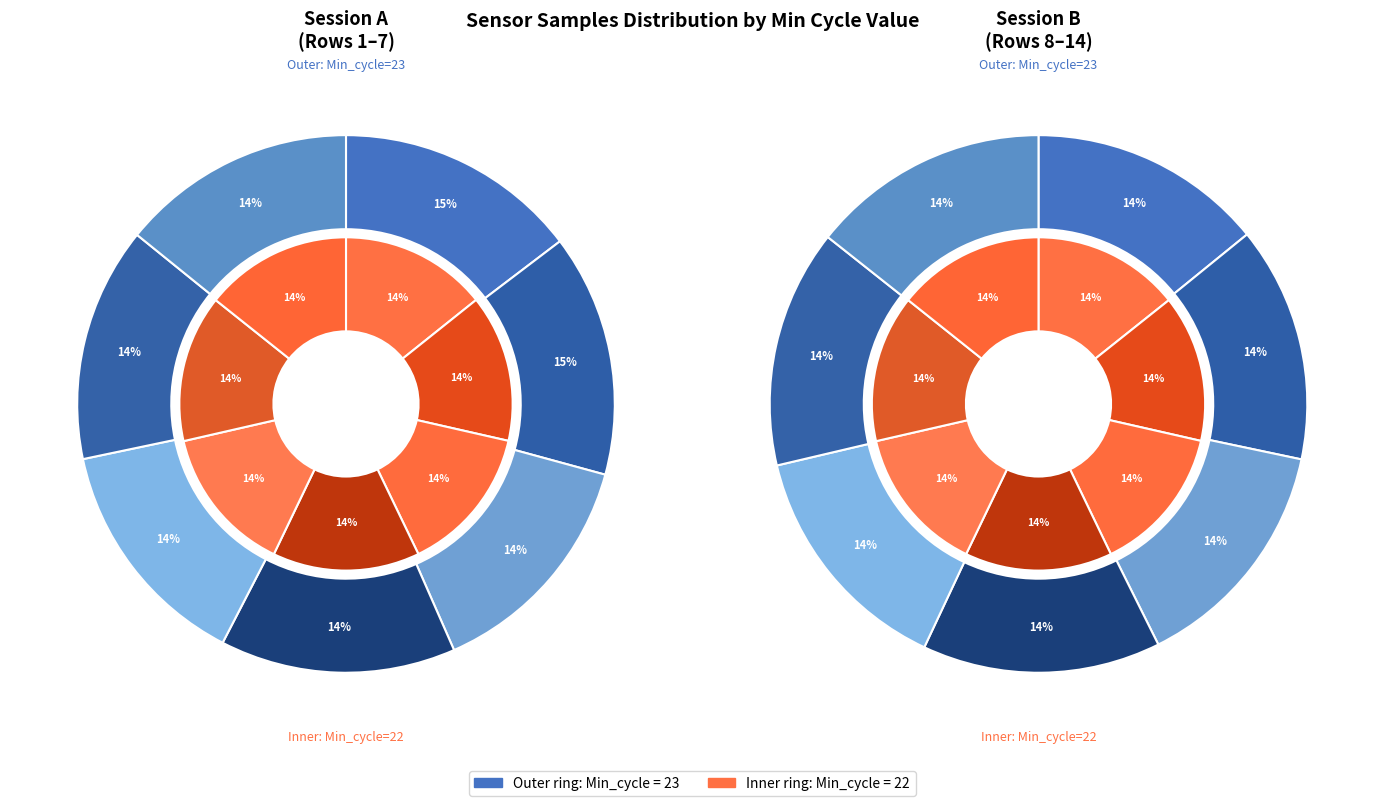

What percentage is NOT represented by Min_cycle_22?

49.9%